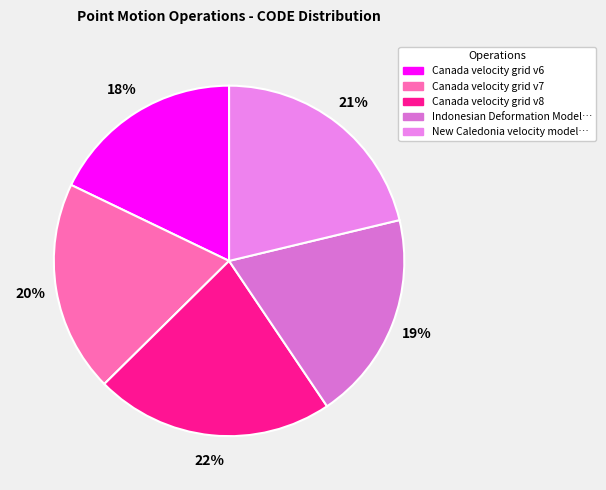

How many segments does this pie chart have?

5